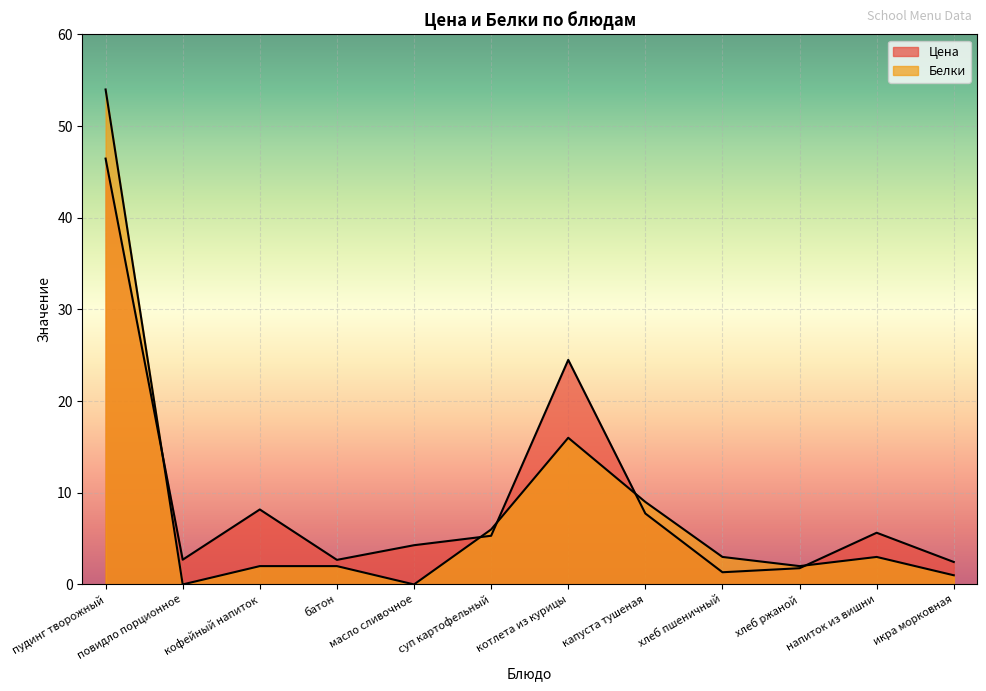

The Цена series shows 4.4 at повидло порционное. True or false?

False